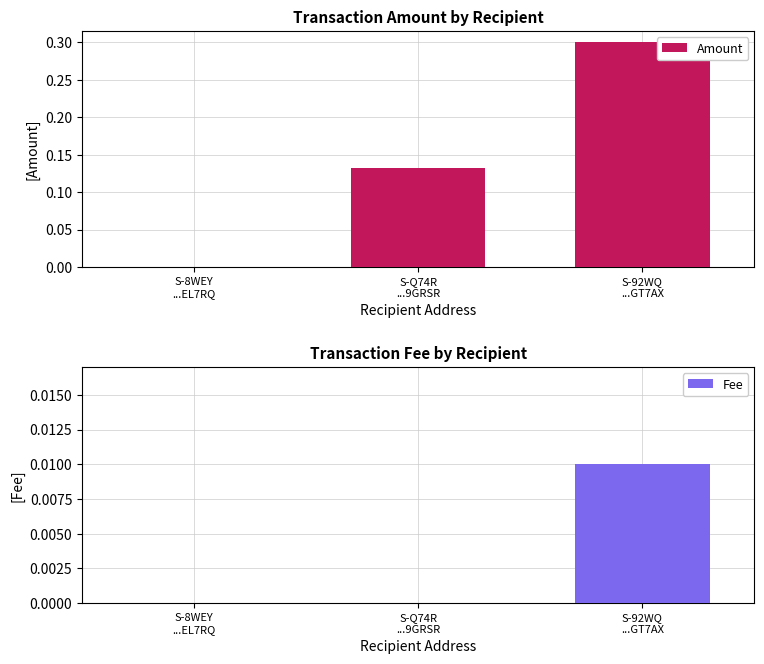

Reading right to left, list all the values displayed in this chart.

Amount: 0.3	0.1	0.0
Fee: 0.0	0.0	0.0